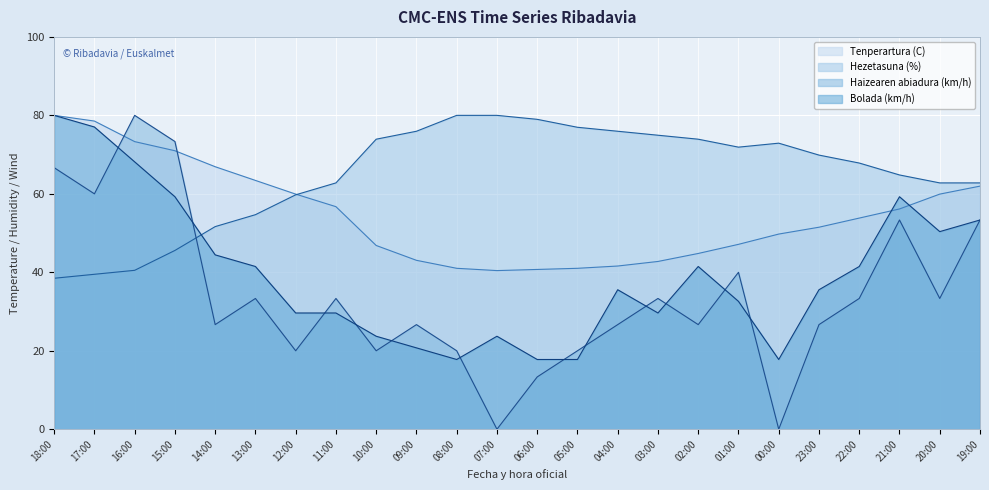

True or false: Haizearen abiadura (km/h) and Hezetasuna (%) intersect in this chart.

True